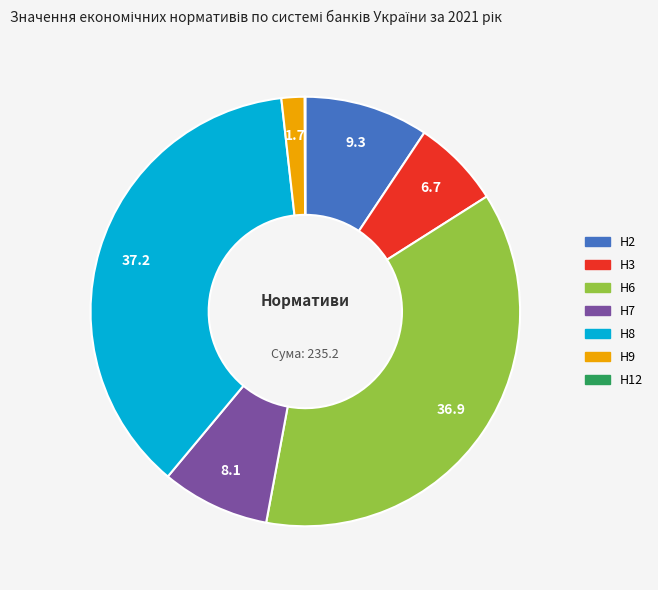

Between Н8 and Н3, which is larger?

Н8